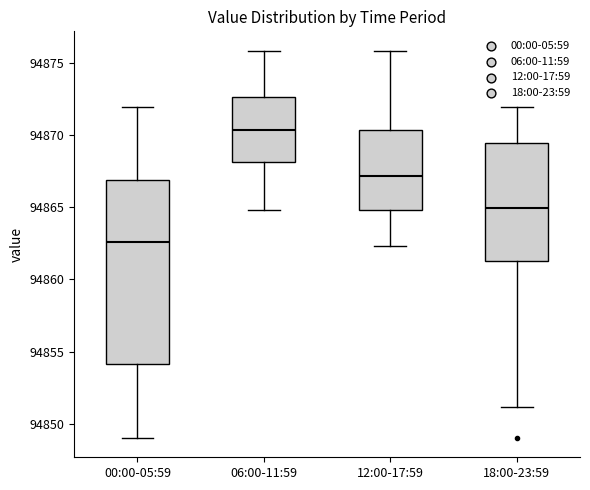

Reading left to right, read every box against the y-axis: the position of its median line, the range the box covers, and the ends of its whiskers. The values are not printed on the chart, so give them approximately, as read against the axis.

00:00-05:59: median 94862.5, box 94854.0 to 94867.0, whiskers 94849.0 to 94872.0
06:00-11:59: median 94870.5, box 94868.0 to 94872.5, whiskers 94865.0 to 94876.0
12:00-17:59: median 94867.0, box 94865.0 to 94870.5, whiskers 94862.5 to 94876.0
18:00-23:59: median 94865.0, box 94861.5 to 94869.5, whiskers 94851.0 to 94872.0